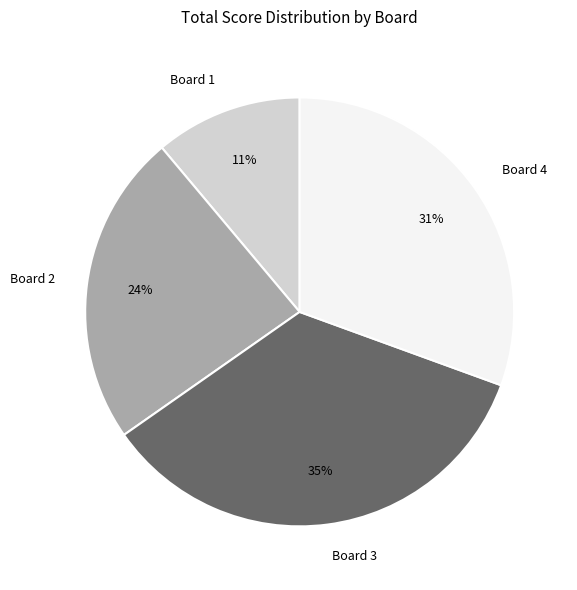

Which slice is the smallest?

Board 1